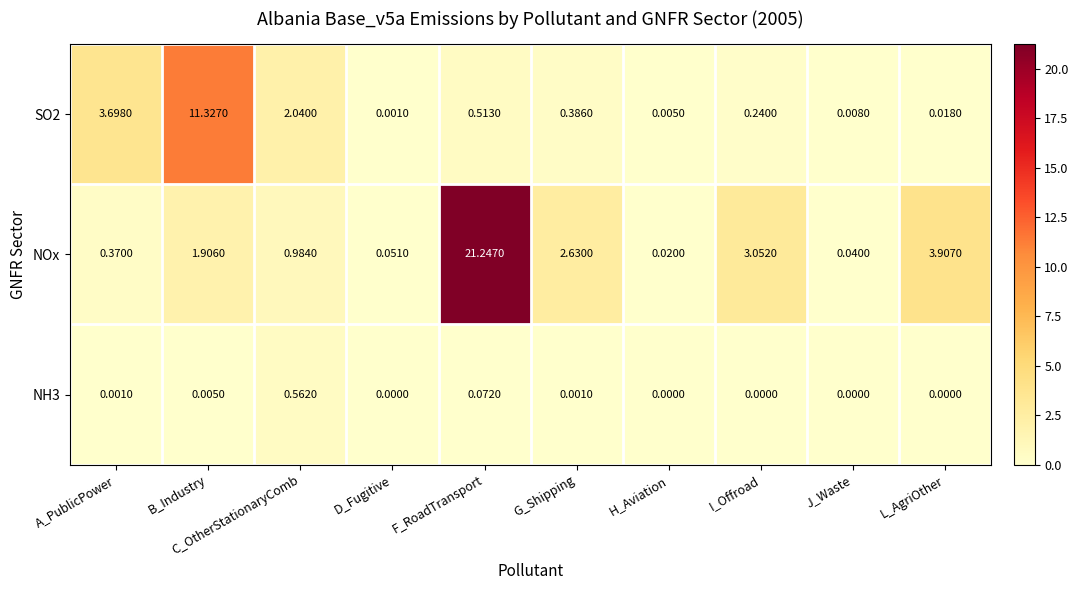

Which series changed the most between A_PublicPower and G_Shipping?

SO2